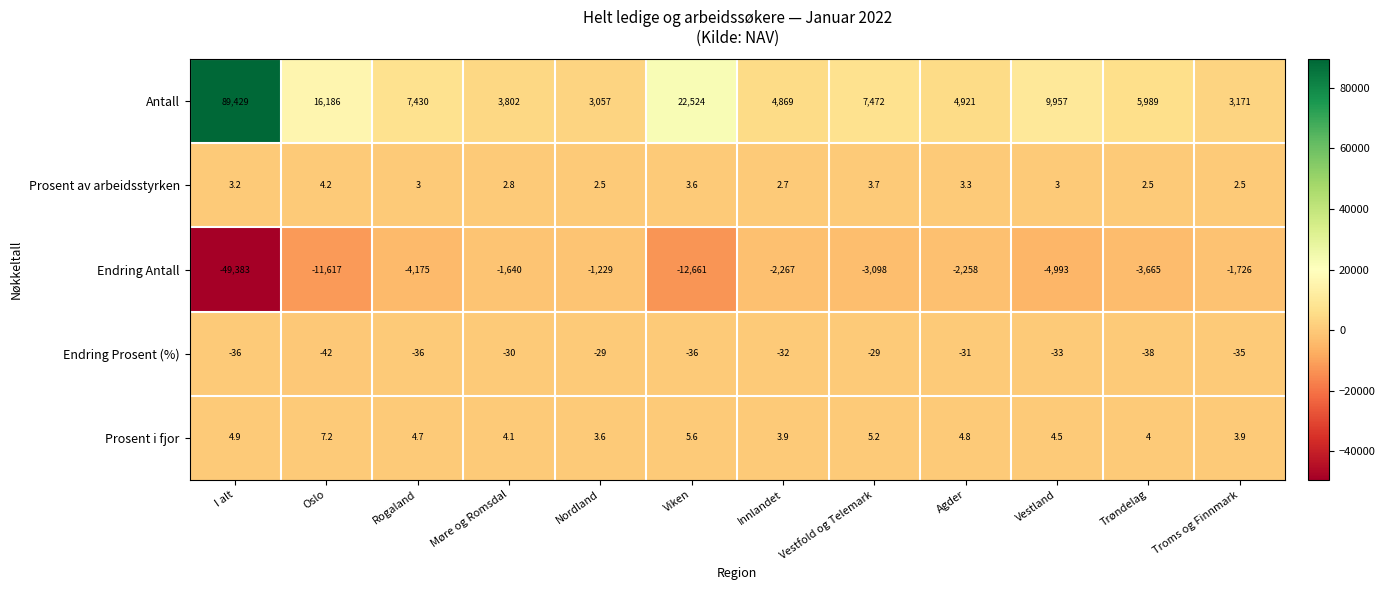

Where is Endring Antall nearest to the value -25306?

Viken